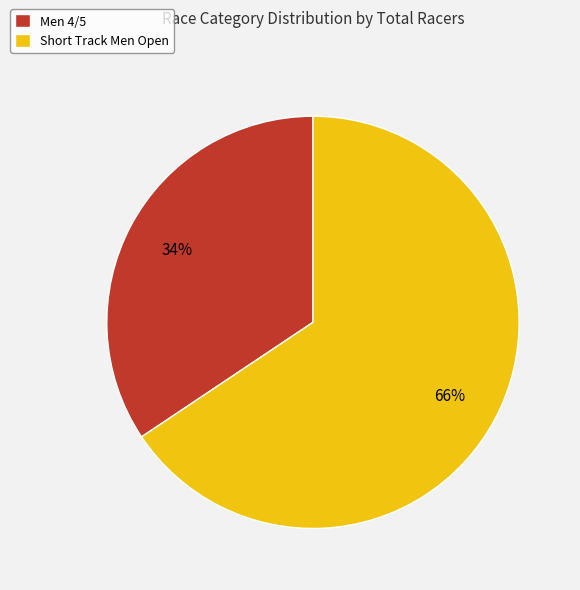

Which slice represents more than half of the pie?

Short Track Men Open